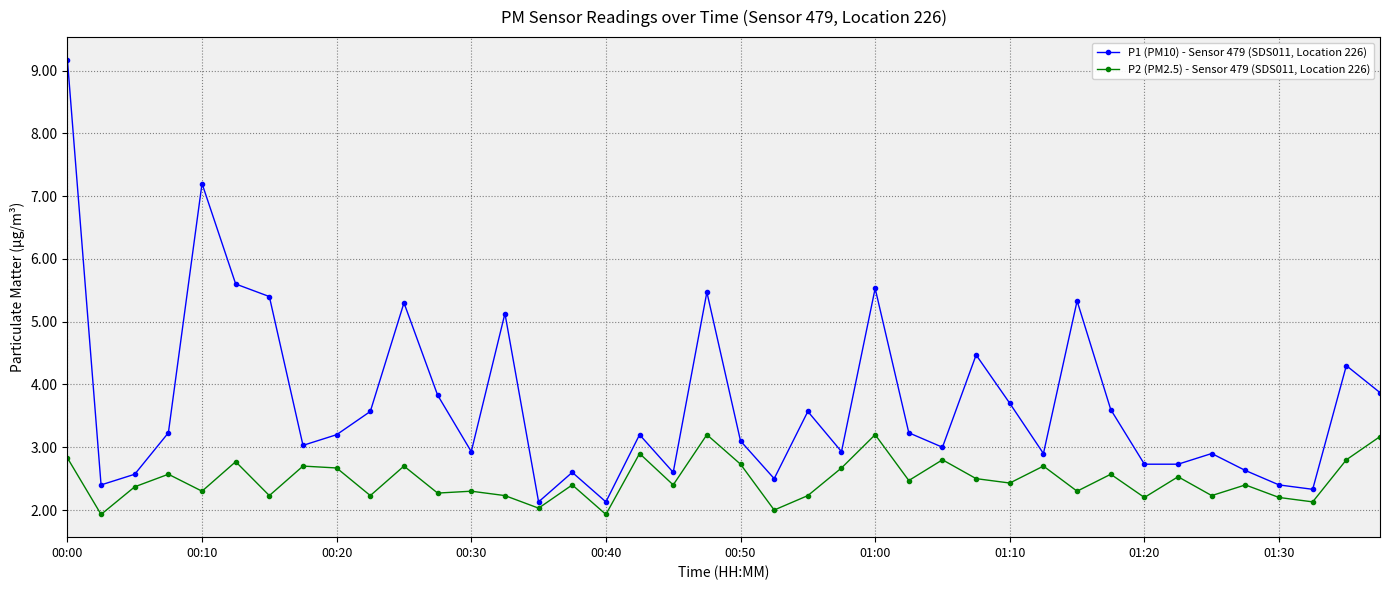

What is the sum of all P2 (PM2.5) - Sensor 479 (SDS011, Location 226) values?

99.2